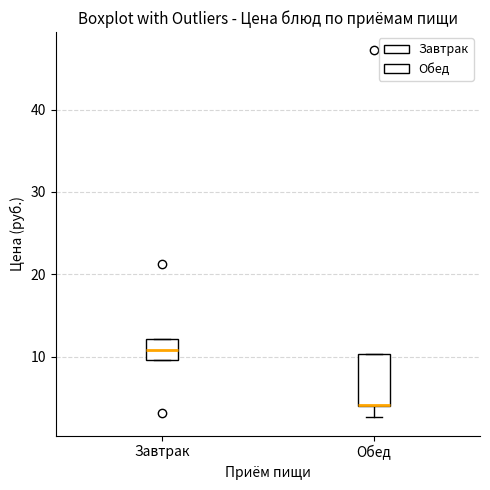

Reading left to right, transcribe this box plot: for each box, give where its median line is, the range the box spans, and where its two whiskers end, as read against the y-axis. The values are not printed on the chart, so give them approximately, as read against the axis.

Завтрак: median 11, box 10 to 12, whiskers 10 to 12
Обед: median 4 (drawn on the box's lower edge), box 4 to 10, whiskers 3 to 10